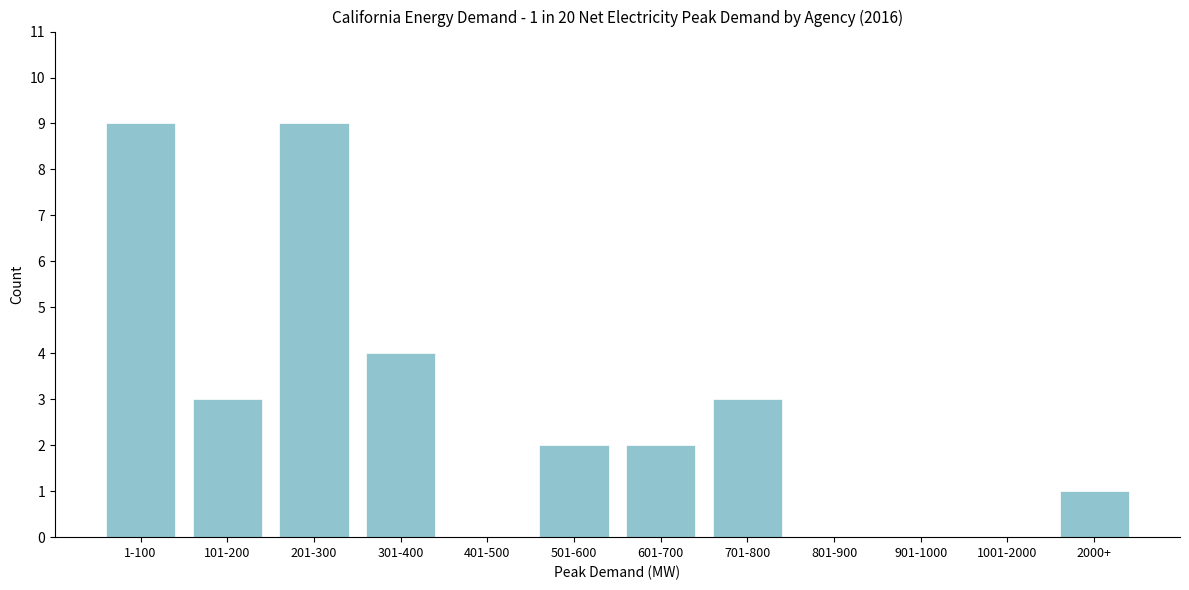

Reading right to left, extract all data points from this chart.

2000+=1	1001-2000=0	901-1000=0	801-900=0	701-800=3	601-700=2	501-600=2	401-500=0	301-400=4	201-300=9	101-200=3	1-100=9